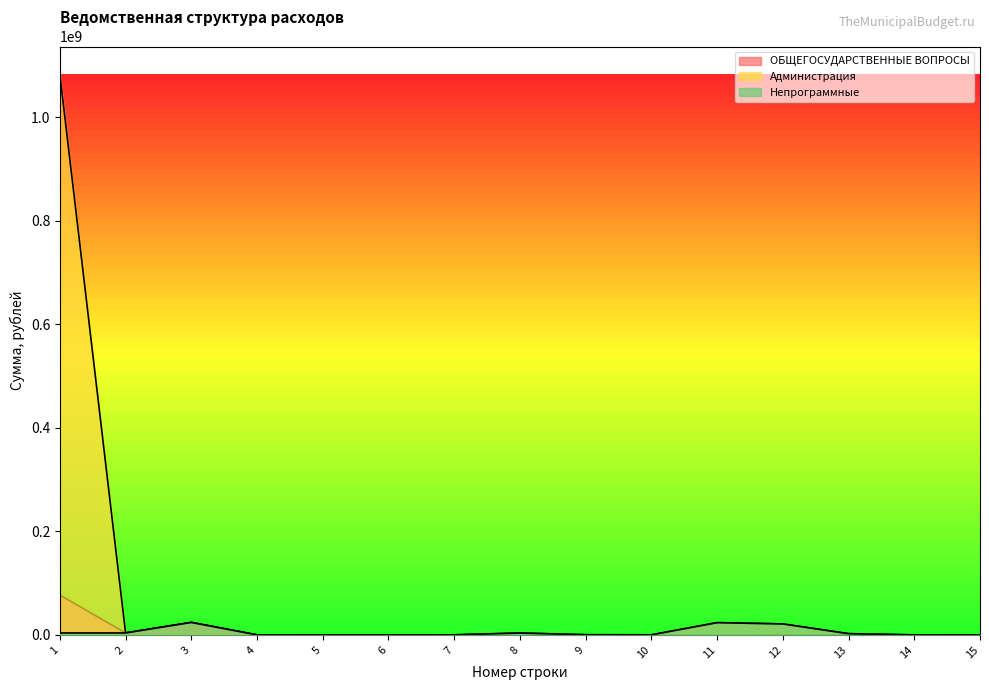

How many data points in Непрограммные are above 299451?

7